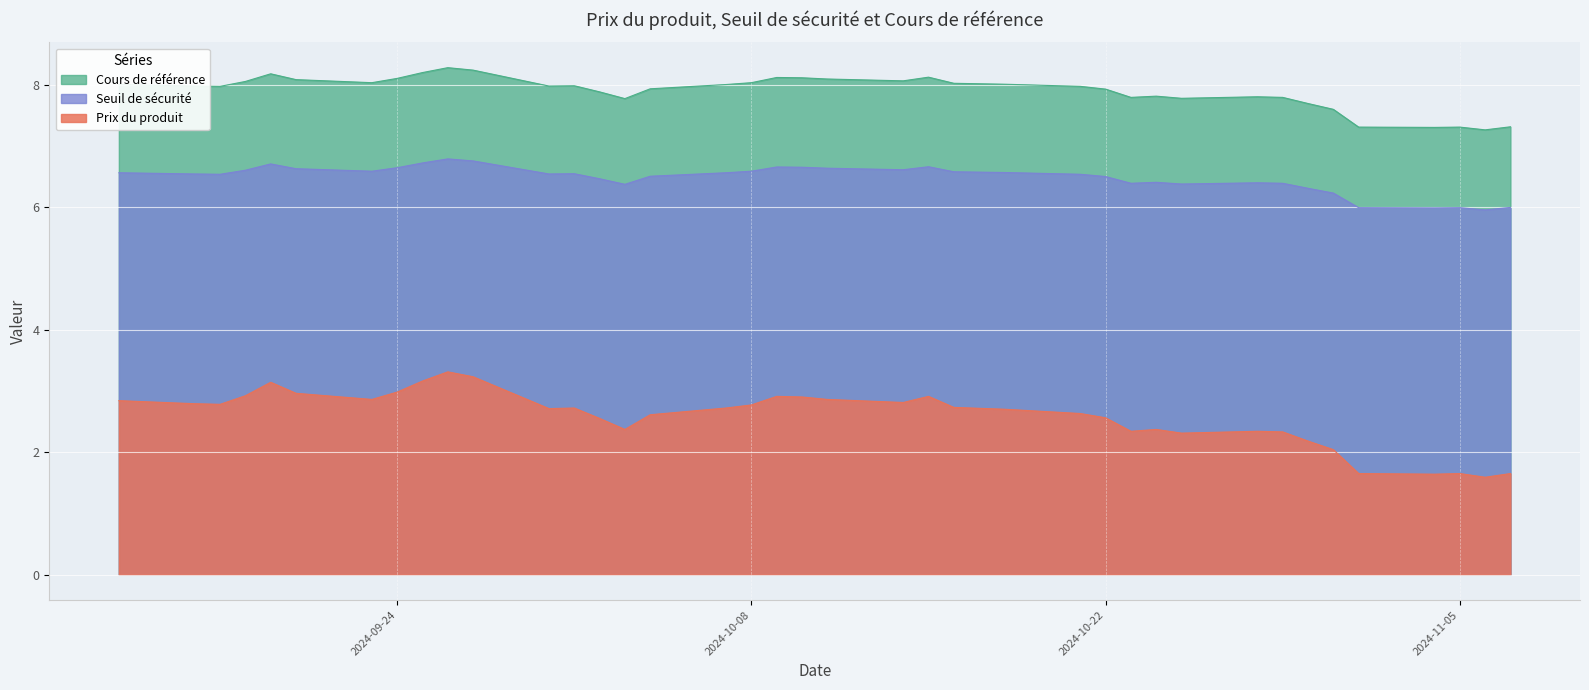

The Cours de référence series shows 8.0 at 2024-10-07. True or false?

True